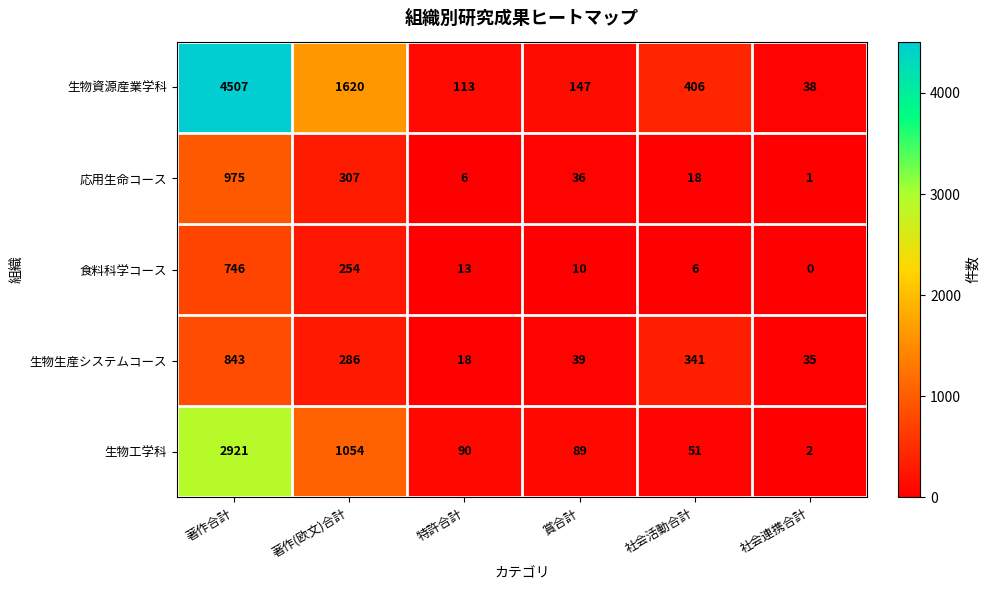

What is the difference between the second highest and minimum values in the 生物資源産業学科 series?

1582